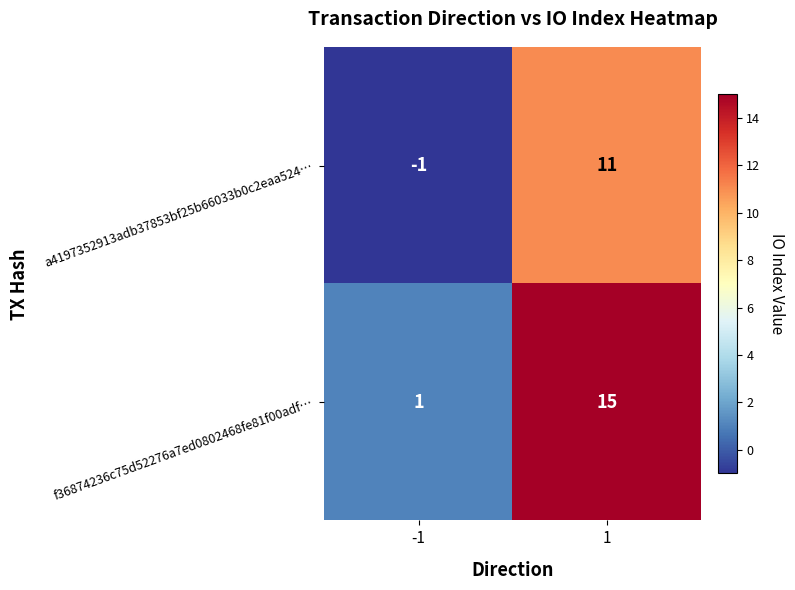

Which series changed the most between -1 and 1?

f36874236c75d52276a7ed0802468fe81f00adf…